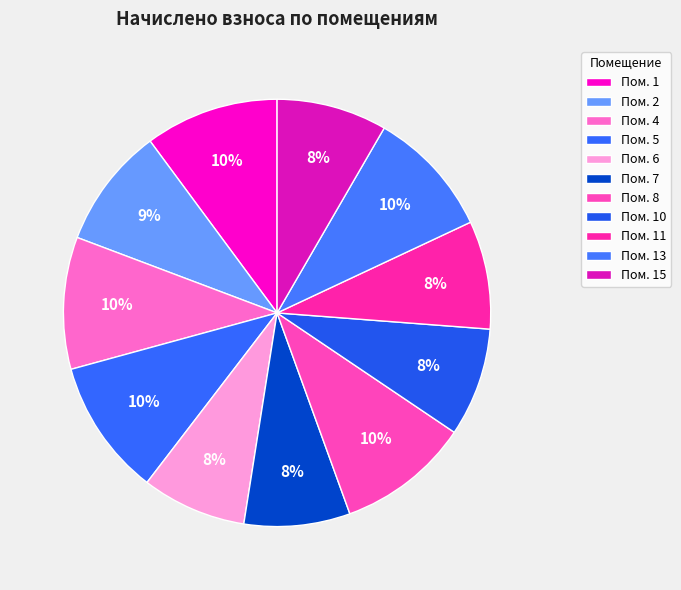

How many slices are in this pie chart?

11